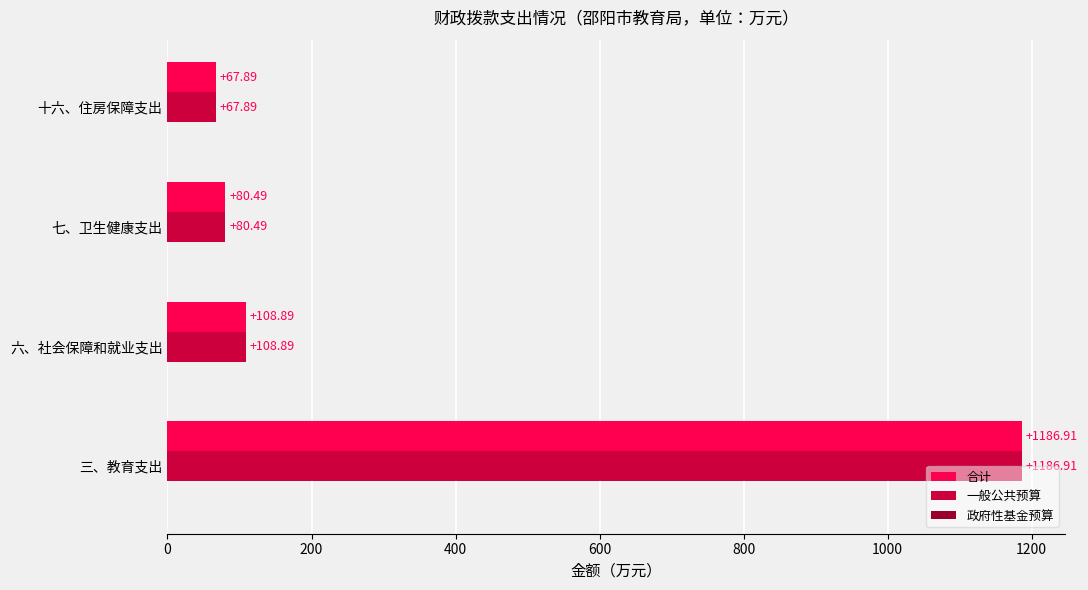

What is the difference between the 合计 values at 十六、住房保障支出 and 六、社会保障和就业支出?

41.0